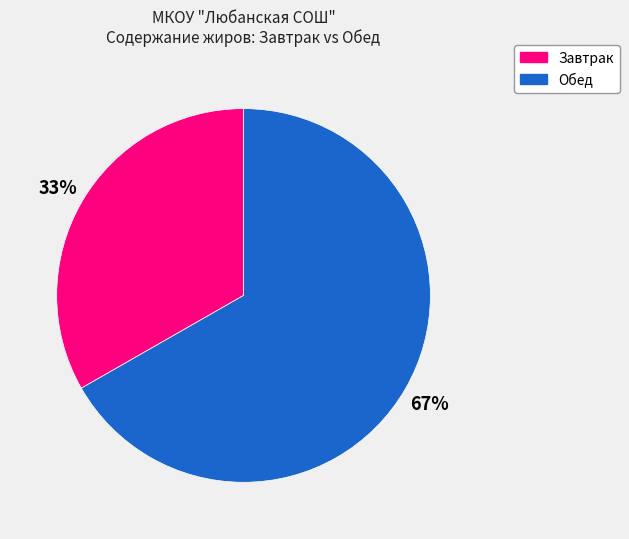

How many slices are in this pie chart?

2